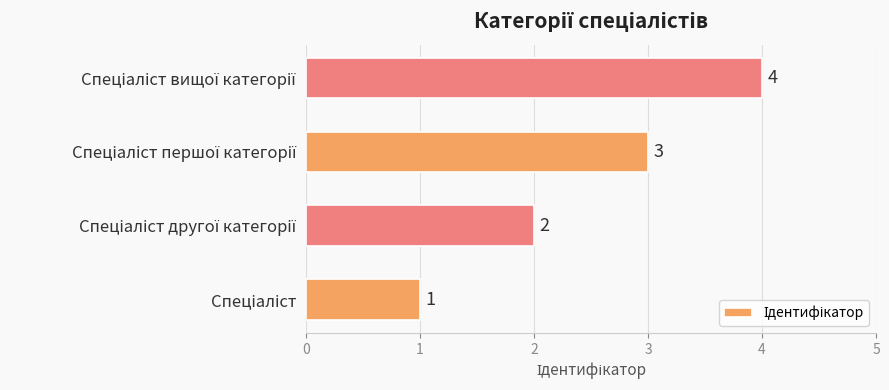

How many values are between 2 and 4?

3